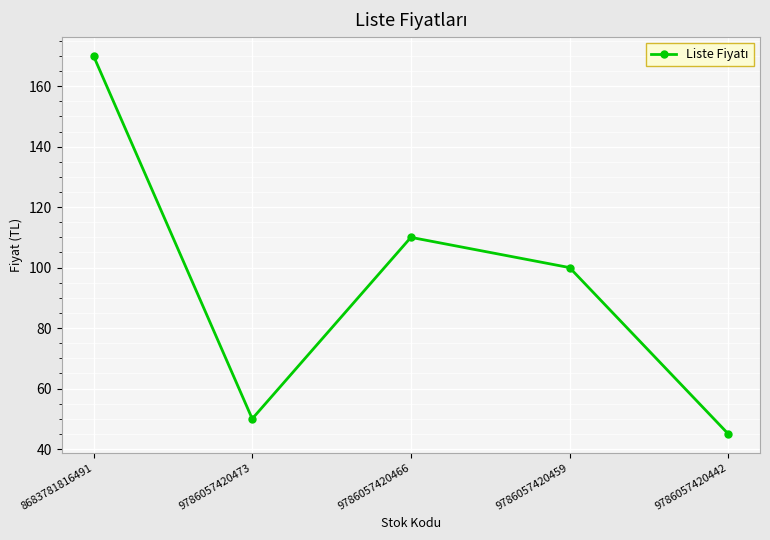

List the labels in order of value, smallest first.

9786057420442, 9786057420473, 9786057420459, 9786057420466, 8683781816491